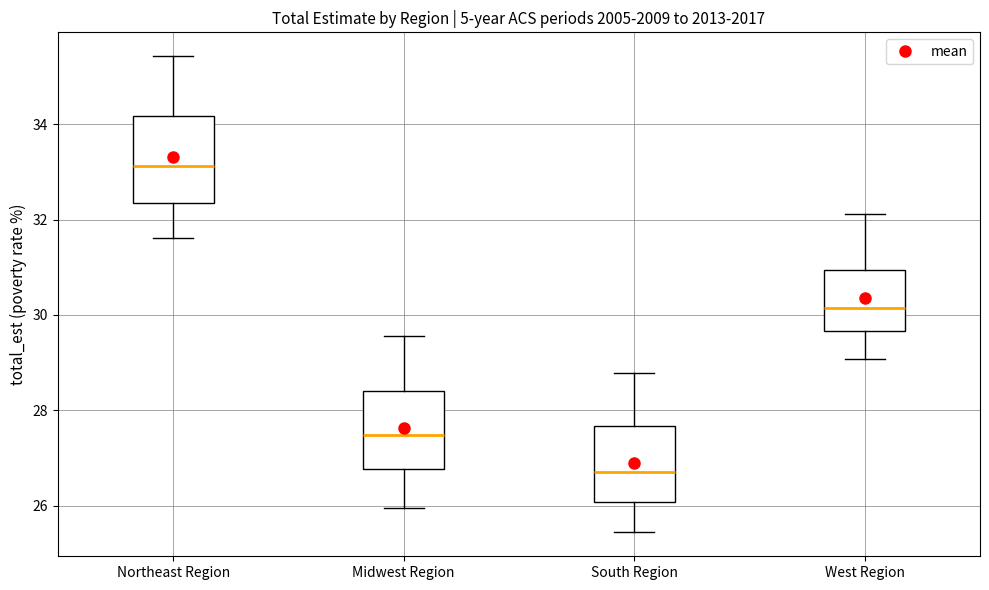

Where does the median line of the box for South Region sit on the y-axis? The values are not printed on the chart, so give them approximately, as read against the axis.

26.8